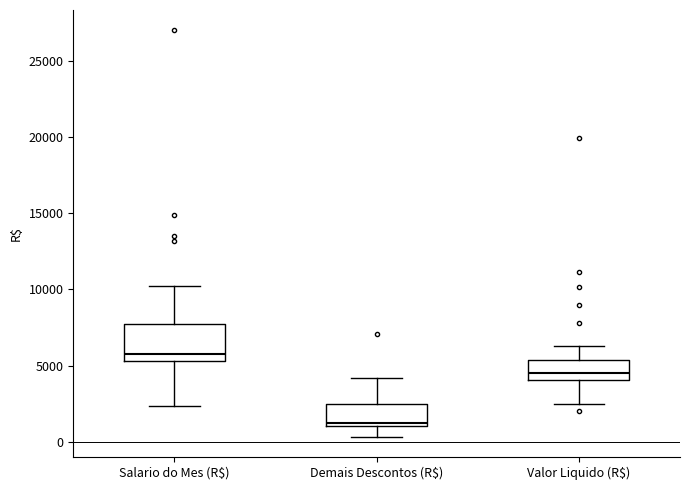

Comparing the boxes themselves (not the whiskers), which one is the tallest?

Salario do Mes (R$)